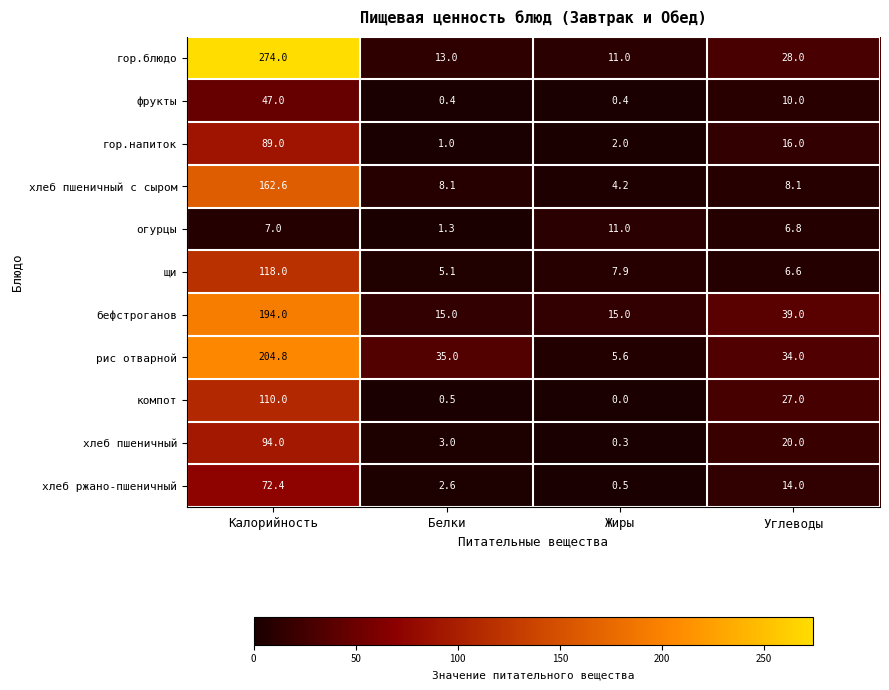

At which label does щи first exceed 7?

Калорийность